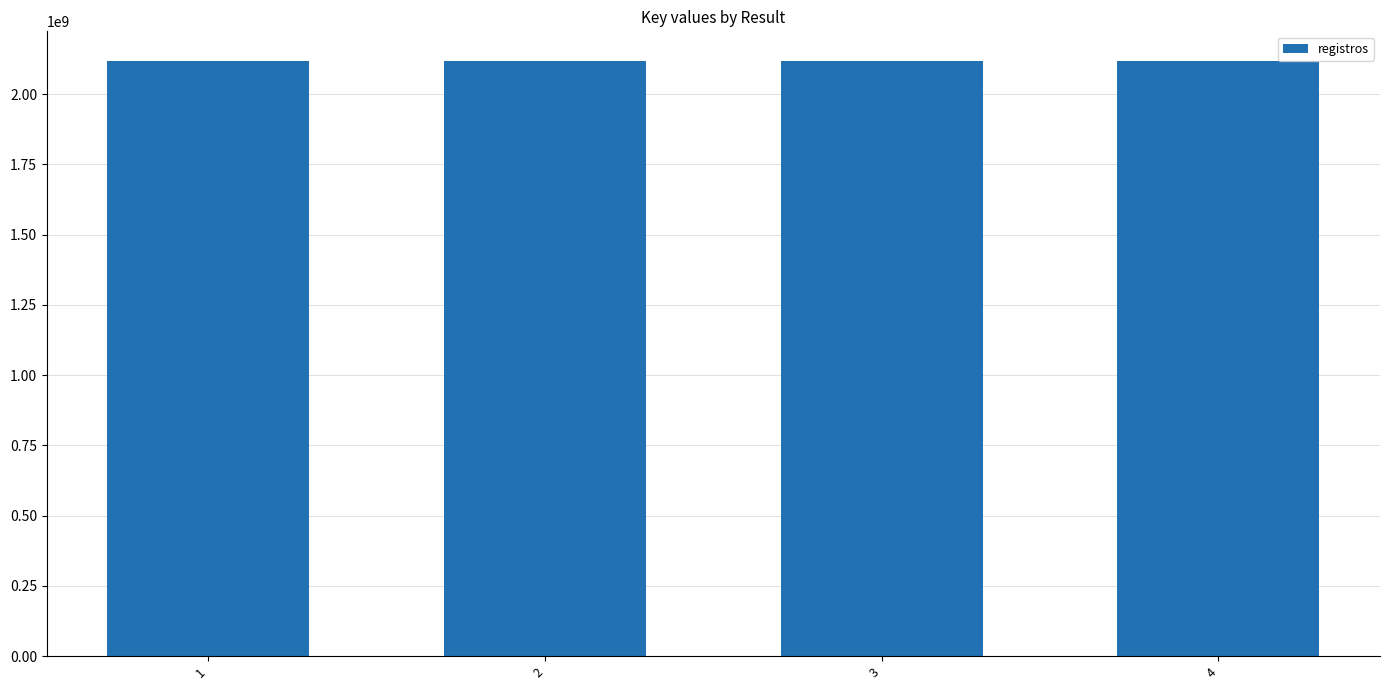

Is it true that the value at 2 is 3470218998?

False